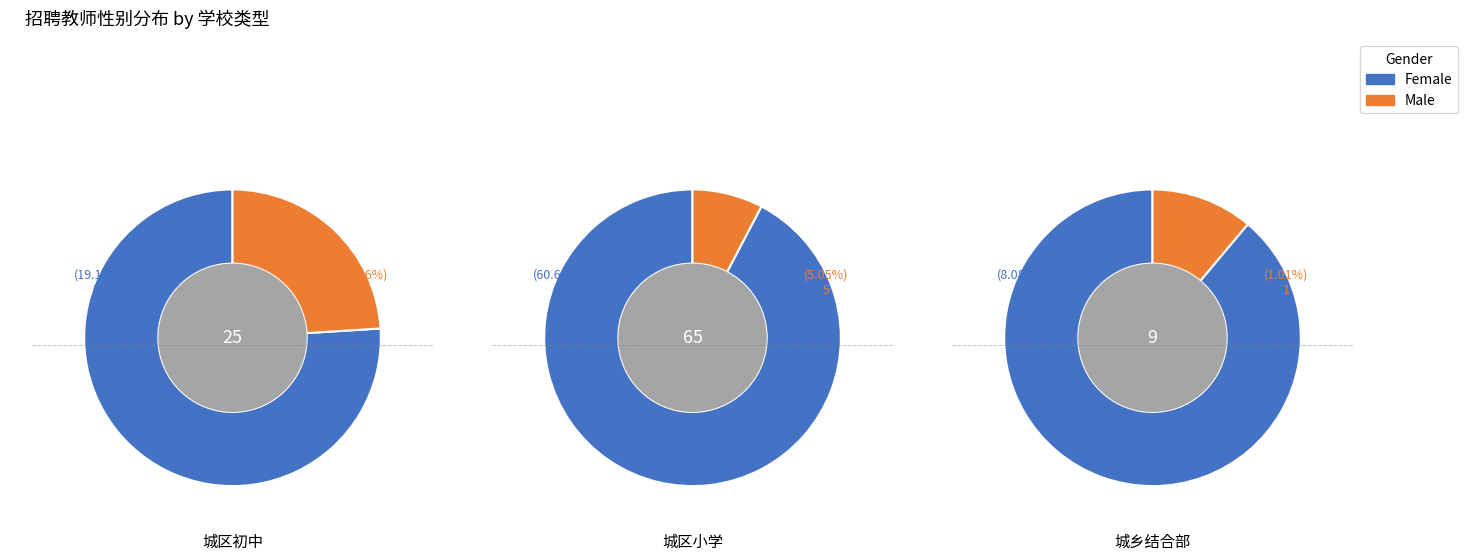

Rank the series by their maximum value, from highest to lowest.

Female, Male